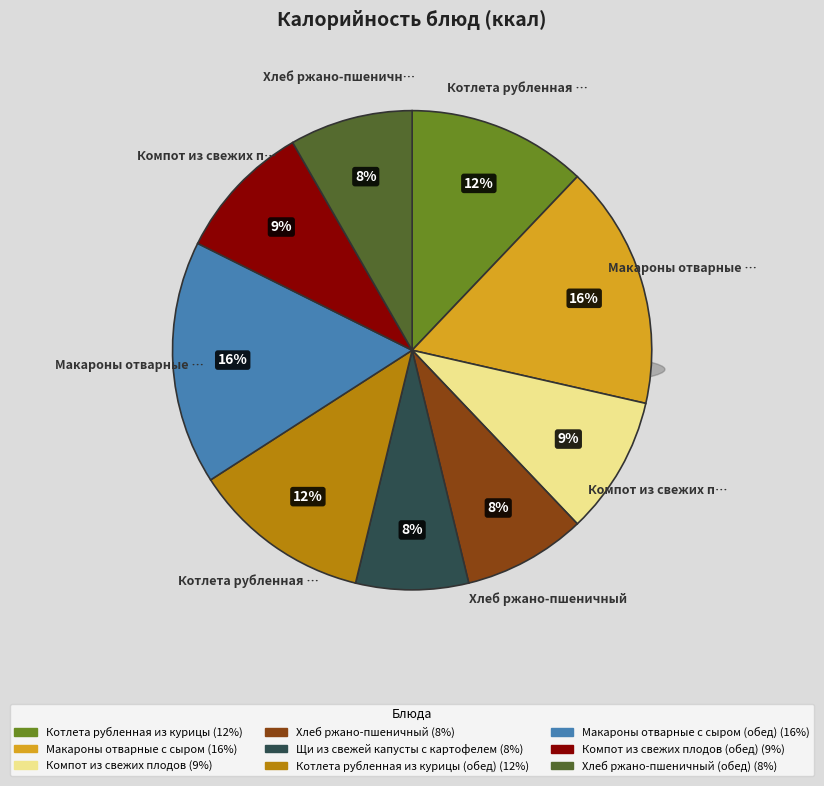

Rank the categories by value from lowest to highest.

Щи из свежей капусты с картофелем, Хлеб ржано-пшеничный, Хлеб ржано-пшеничный (обед), Компот из свежих плодов, Компот из свежих плодов (обед), Котлета рубленная из курицы, Котлета рубленная из курицы (обед), Макароны отварные с сыром, Макароны отварные с сыром (обед)